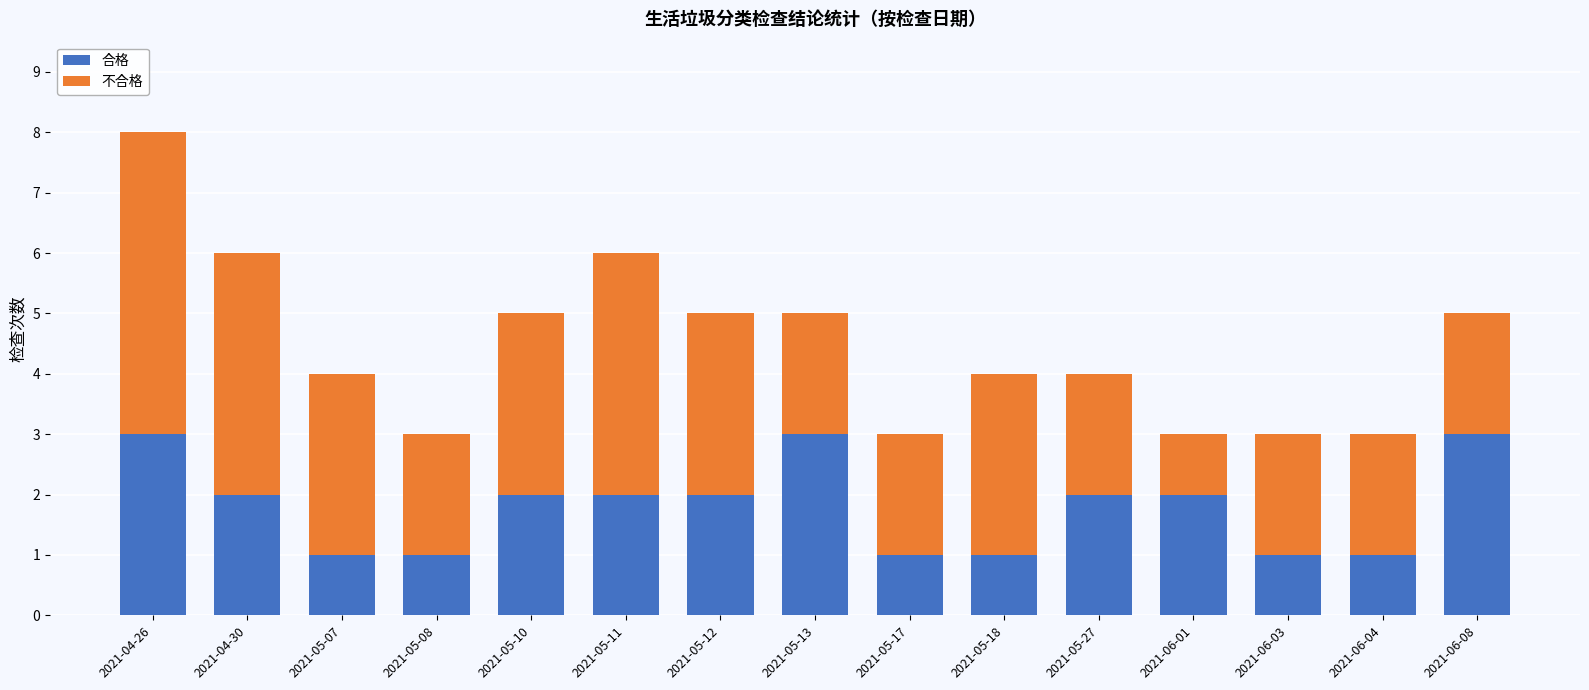

What is the total value across all series at 2021-05-11?

6